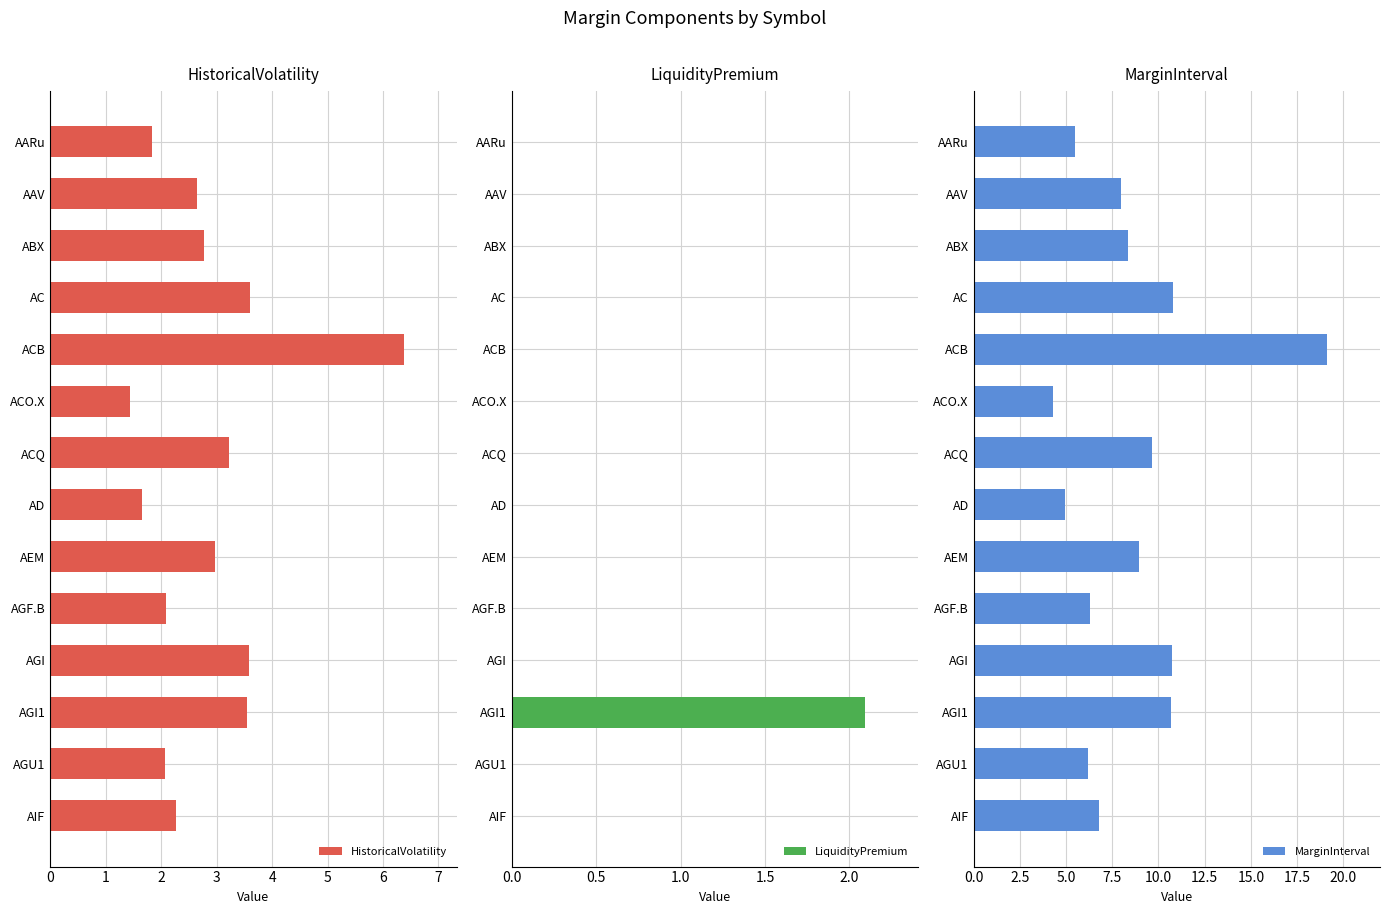

What is the sum of the HistoricalVolatility values at AGU1 and AAV?

4.7